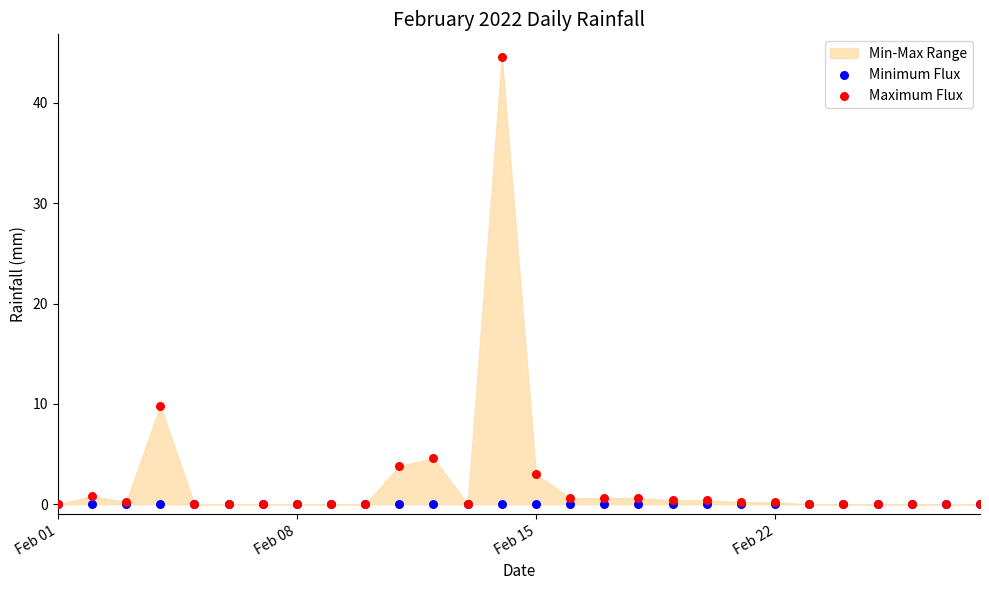

Across all series, what Y value is closest to 22?

9.8